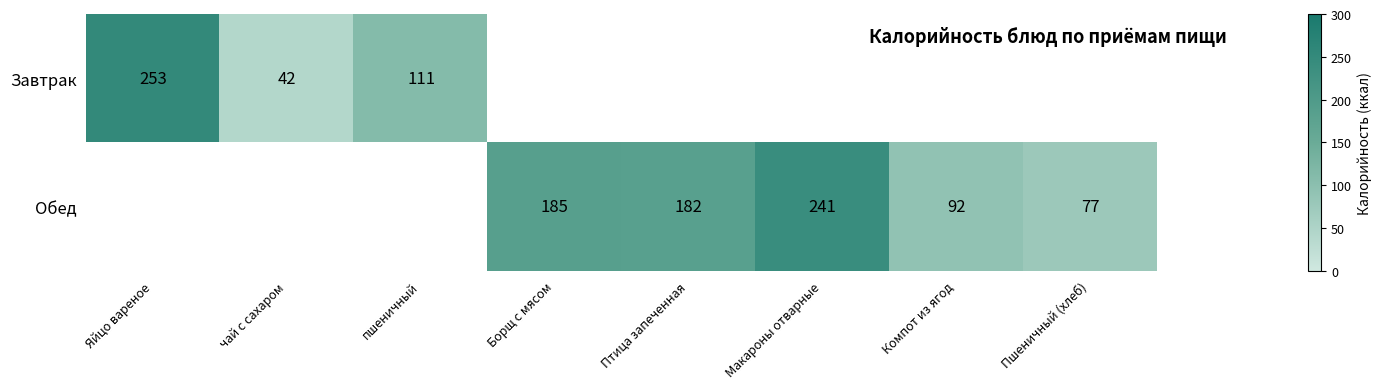

Is the value of Обед at Птица запеченная greater than the value of Завтрак at Яйцо вареное?

No